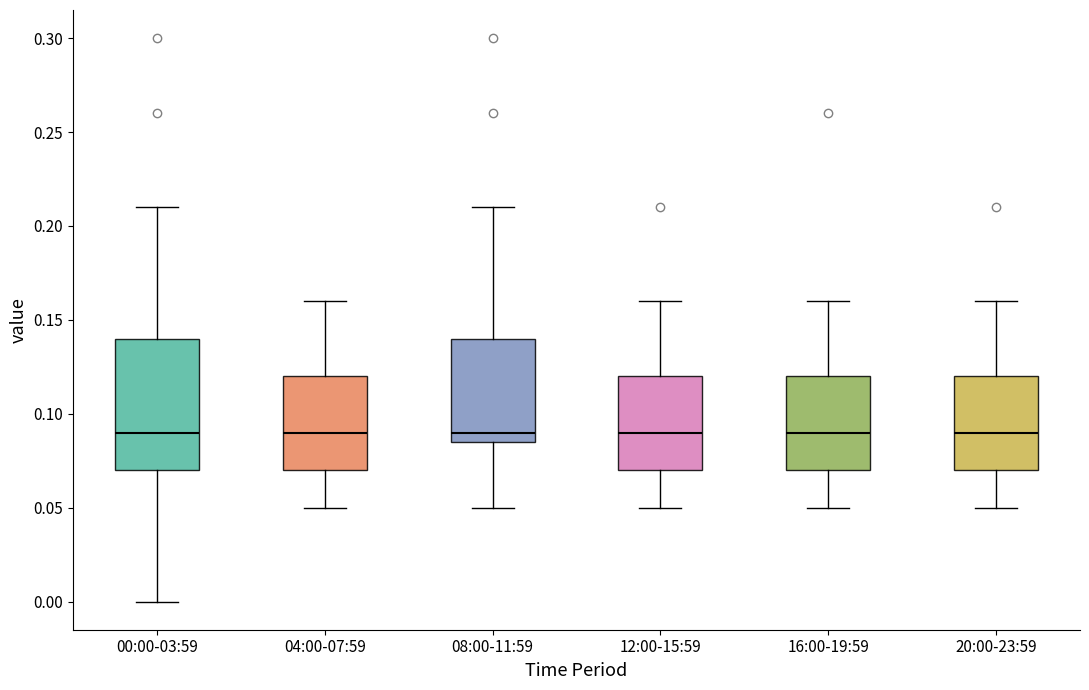

Comparing the boxes themselves (not the whiskers), which one is the tallest?

00:00-03:59